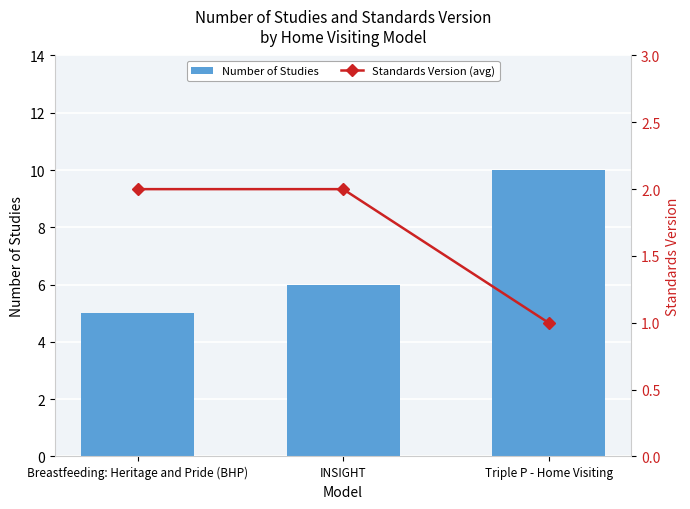

How many data points does each series have?

3